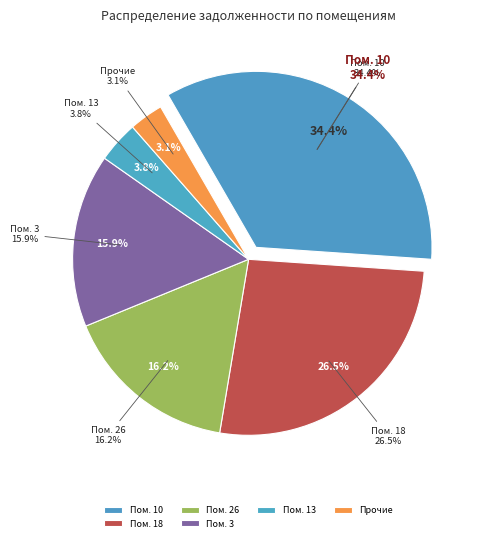

To the nearest percent, what portion does 13 represent?

4%